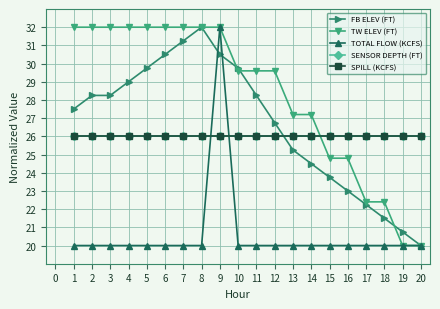

Is this an area chart (filled region under the line)?

No